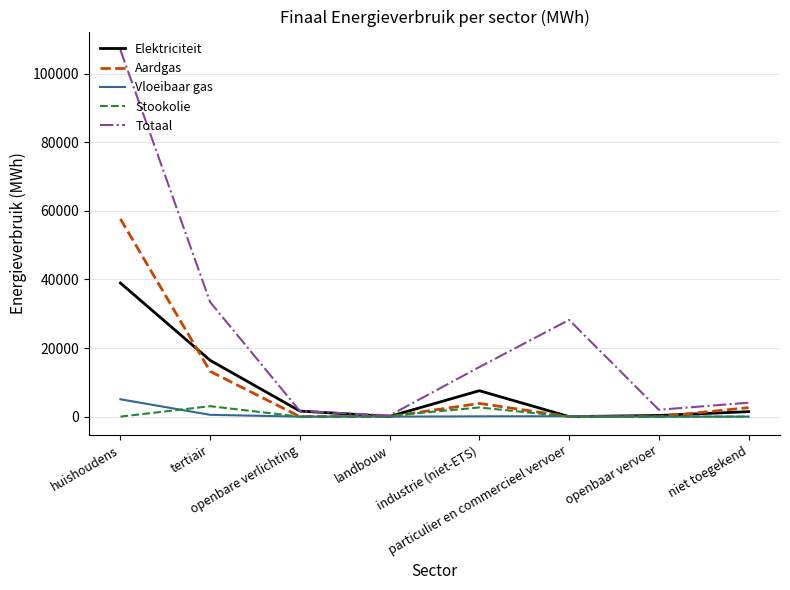

Which series has the largest range (max minus min)?

Totaal